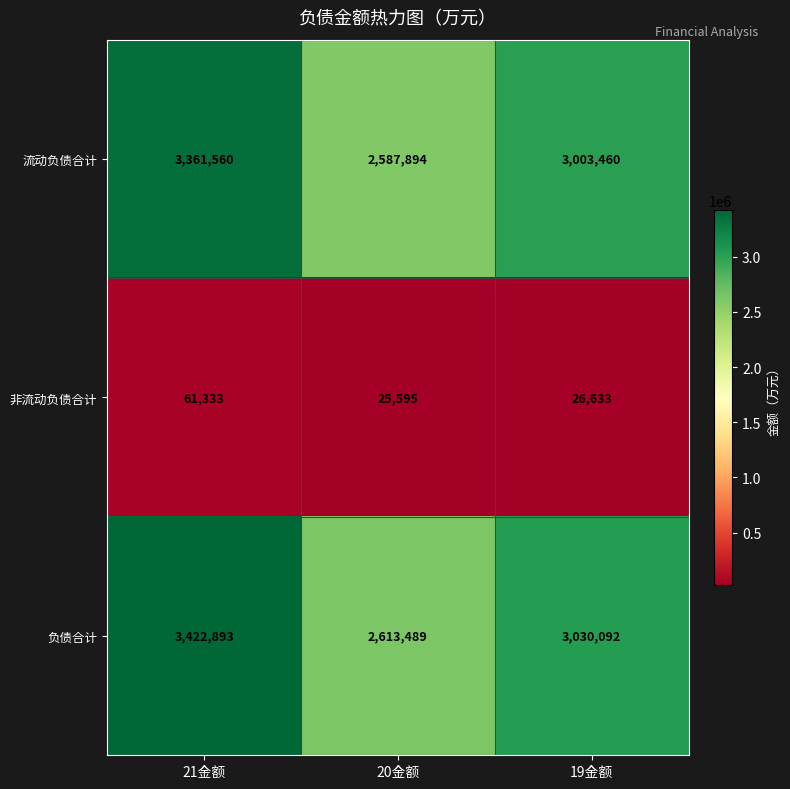

At which category is the sum across all series the highest?

21金额